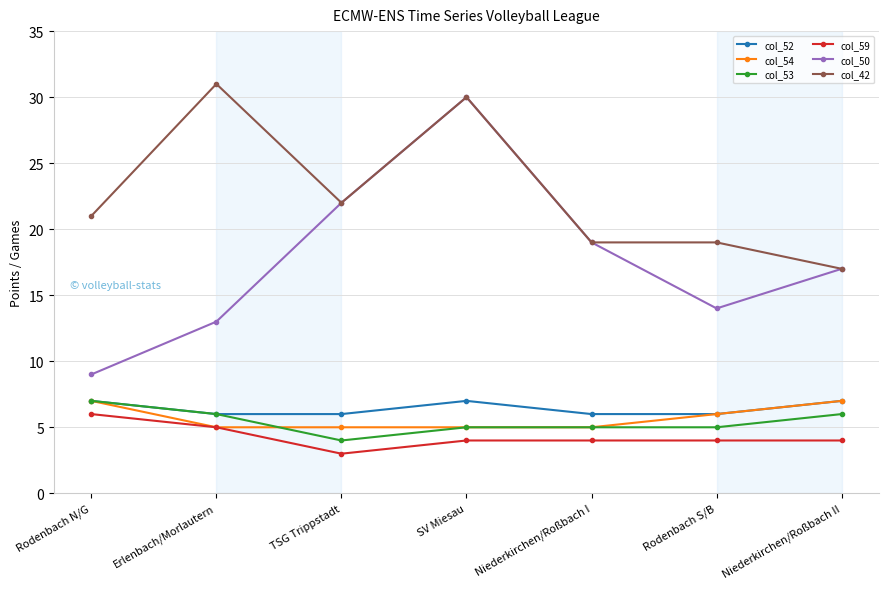

Reading left to right, list all the values displayed in this chart.

col_52: Rodenbach N/G=7	Erlenbach/Morlautern=6	TSG Trippstadt=6	SV Miesau=7	Niederkirchen/Roßbach I=6	Rodenbach S/B=6	Niederkirchen/Roßbach II=7
col_54: Rodenbach N/G=7	Erlenbach/Morlautern=5	TSG Trippstadt=5	SV Miesau=5	Niederkirchen/Roßbach I=5	Rodenbach S/B=6	Niederkirchen/Roßbach II=7
col_53: Rodenbach N/G=7	Erlenbach/Morlautern=6	TSG Trippstadt=4	SV Miesau=5	Niederkirchen/Roßbach I=5	Rodenbach S/B=5	Niederkirchen/Roßbach II=6
col_59: Rodenbach N/G=6	Erlenbach/Morlautern=5	TSG Trippstadt=3	SV Miesau=4	Niederkirchen/Roßbach I=4	Rodenbach S/B=4	Niederkirchen/Roßbach II=4
col_50: Rodenbach N/G=9	Erlenbach/Morlautern=13	TSG Trippstadt=22	SV Miesau=30	Niederkirchen/Roßbach I=19	Rodenbach S/B=14	Niederkirchen/Roßbach II=17
col_42: Rodenbach N/G=21	Erlenbach/Morlautern=31	TSG Trippstadt=22	SV Miesau=30	Niederkirchen/Roßbach I=19	Rodenbach S/B=19	Niederkirchen/Roßbach II=17